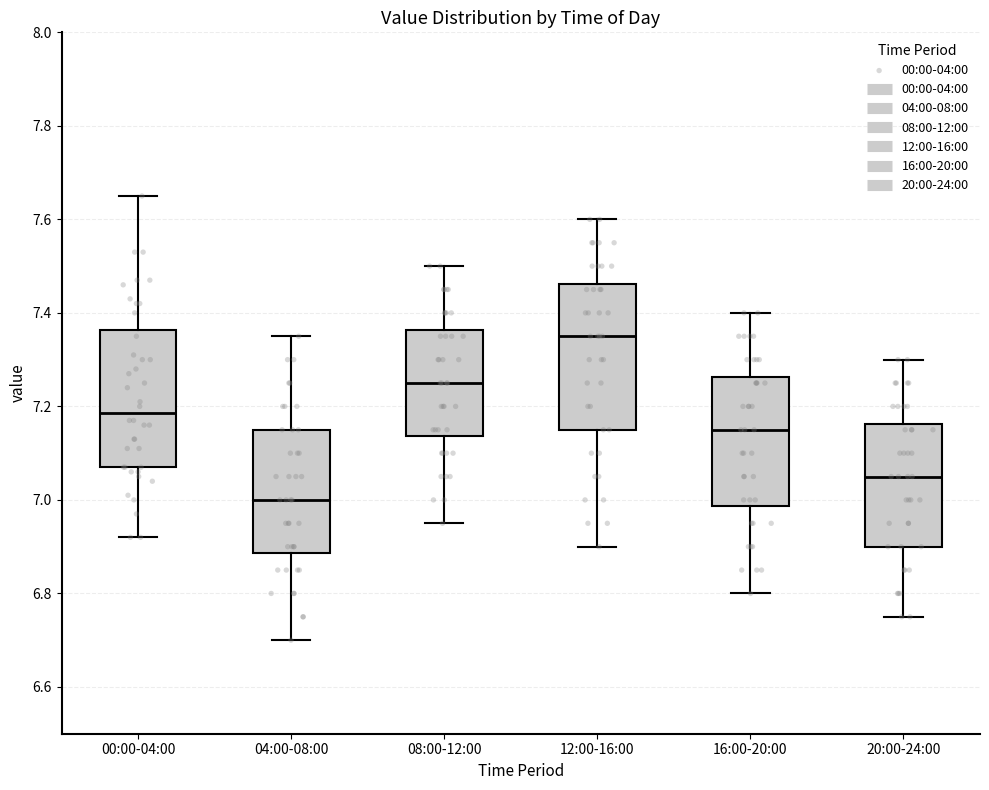

Where is the upper edge of the box for 00:00-04:00 on the y-axis? The values are not printed on the chart, so give them approximately, as read against the axis.

7.36